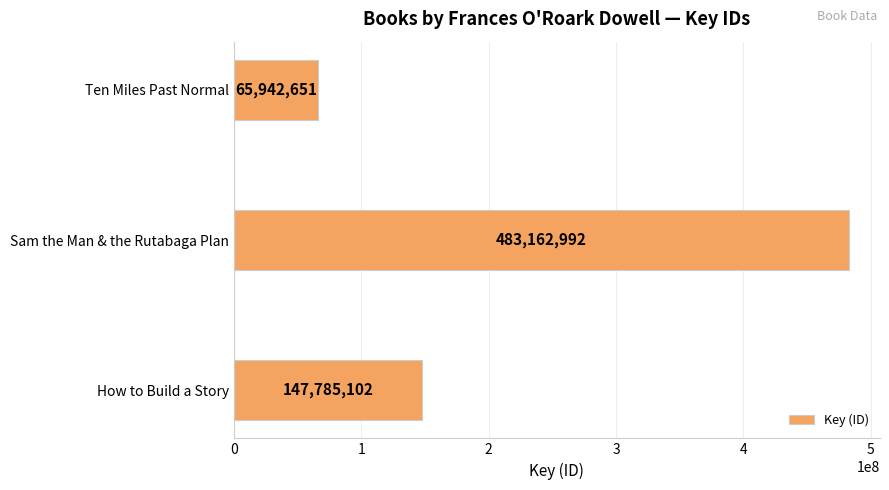

What is the change in value from Sam the Man & the Rutabaga Plan to Ten Miles Past Normal?

-417220341